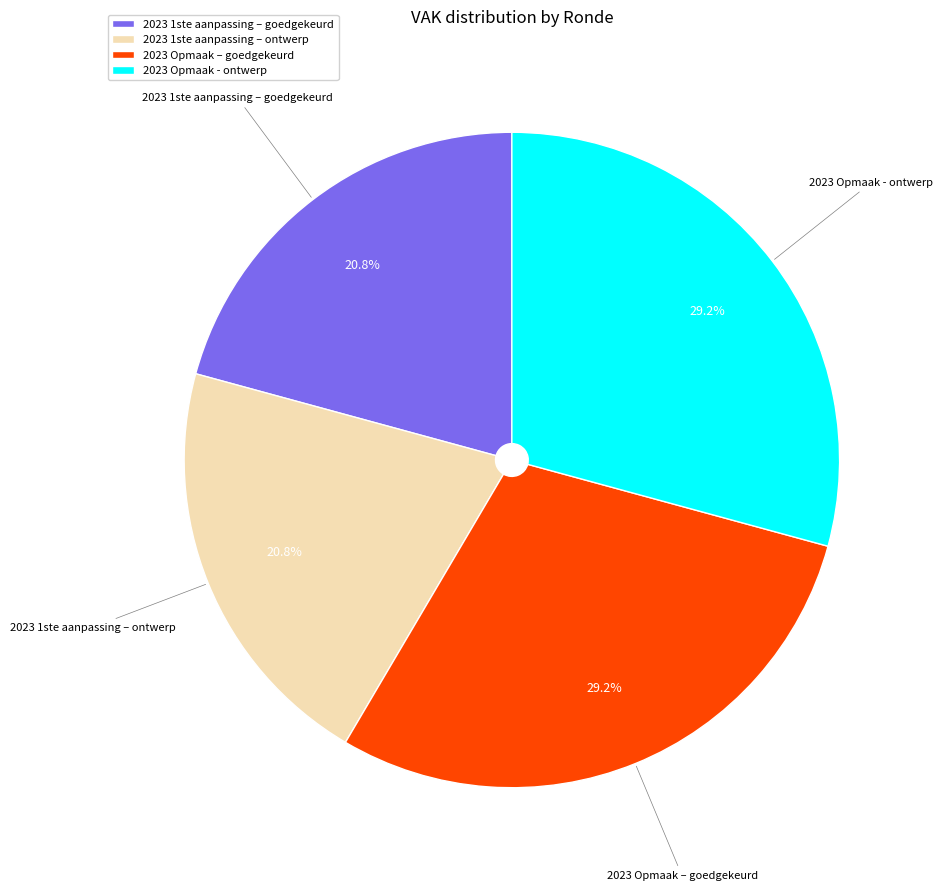

The 2023 Opmaak - ontwerp slice represents 29% of the pie. True or false?

True